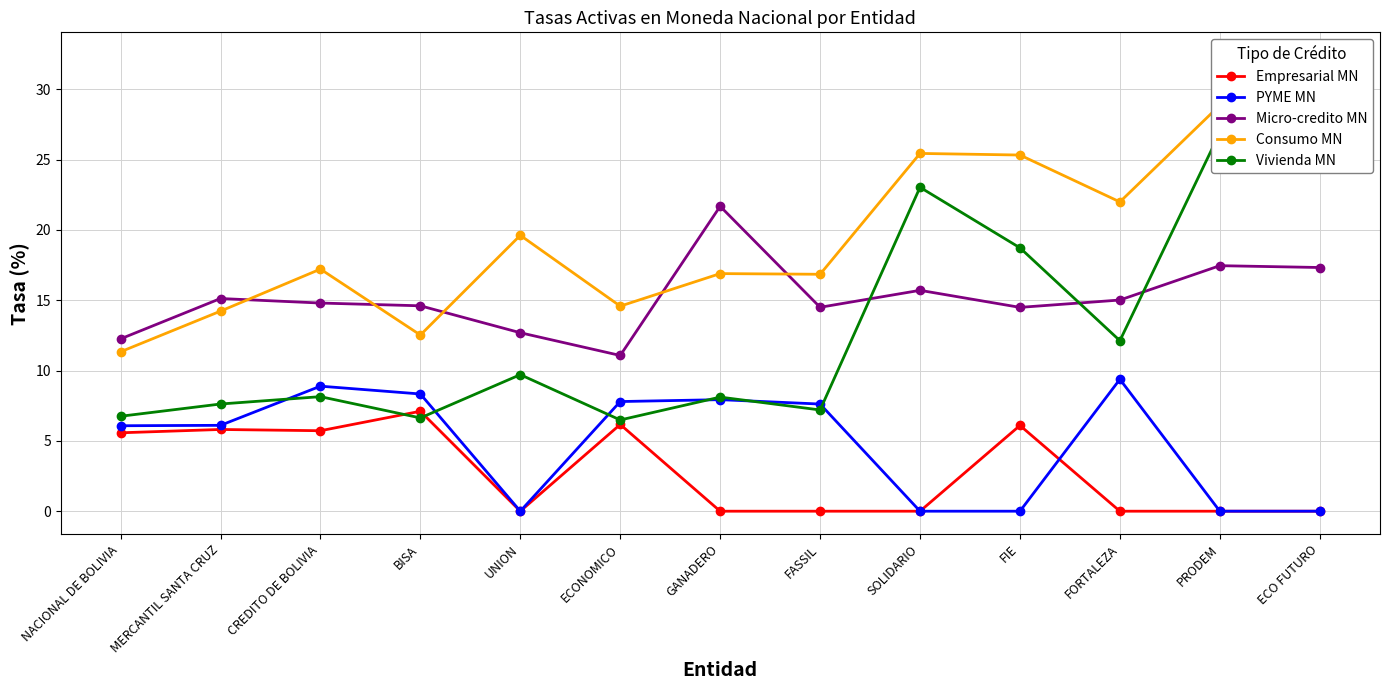

Reading right to left, list all the values displayed in this chart.

Empresarial MN: 0.0	0.0	0.0	6.1	0.0	0.0	0.0	6.2	0.0	7.1	5.7	5.8	5.6
PYME MN: 0.0	0.0	9.4	0.0	0.0	7.6	7.9	7.8	0.0	8.3	8.9	6.1	6.1
Micro-credito MN: 17.3	17.5	15.0	14.5	15.7	14.5	21.7	11.1	12.7	14.6	14.8	15.1	12.3
Consumo MN: 32.4	28.9	22.0	25.3	25.4	16.8	16.9	14.6	19.6	12.5	17.2	14.2	11.3
Vivienda MN: 29.5	26.9	12.1	18.7	23.0	7.2	8.1	6.5	9.7	6.6	8.1	7.6	6.8